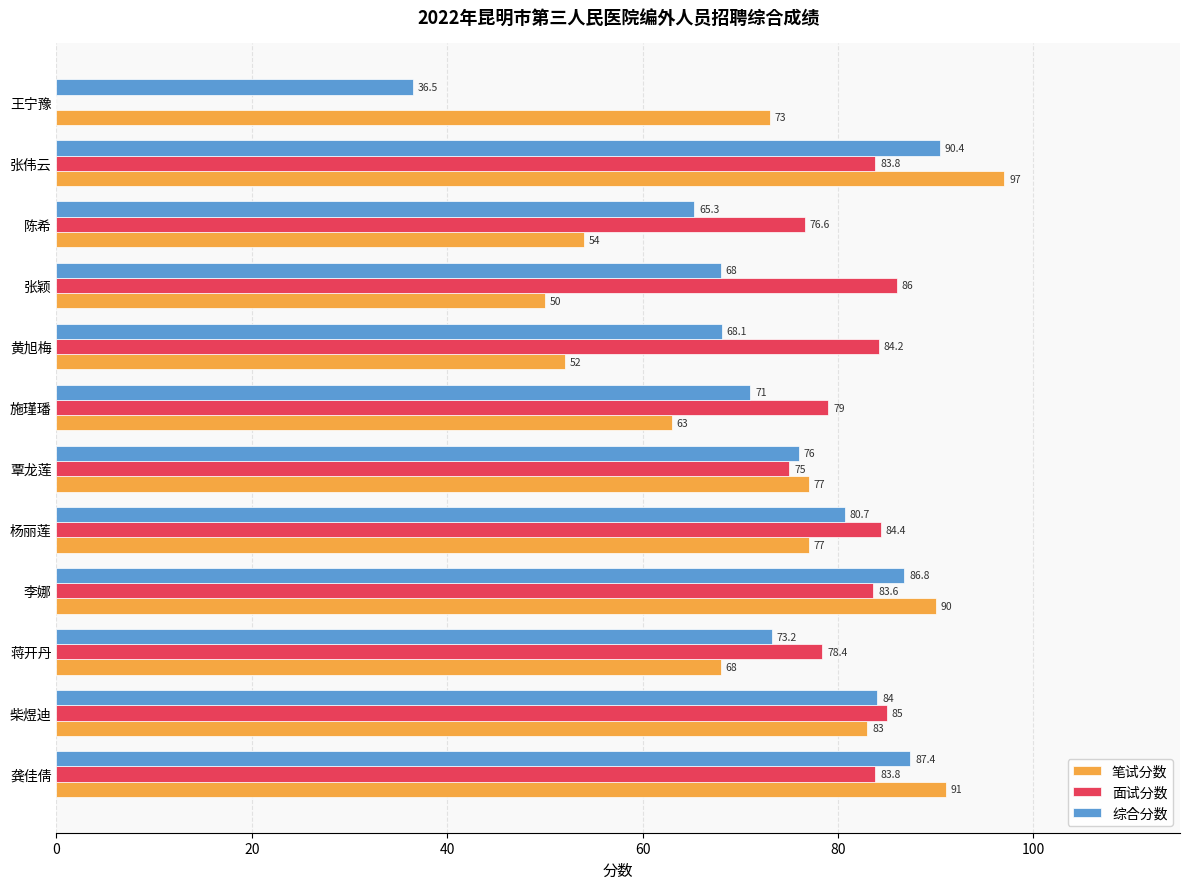

Which category has the highest value in the 面试分数 series?

张颖